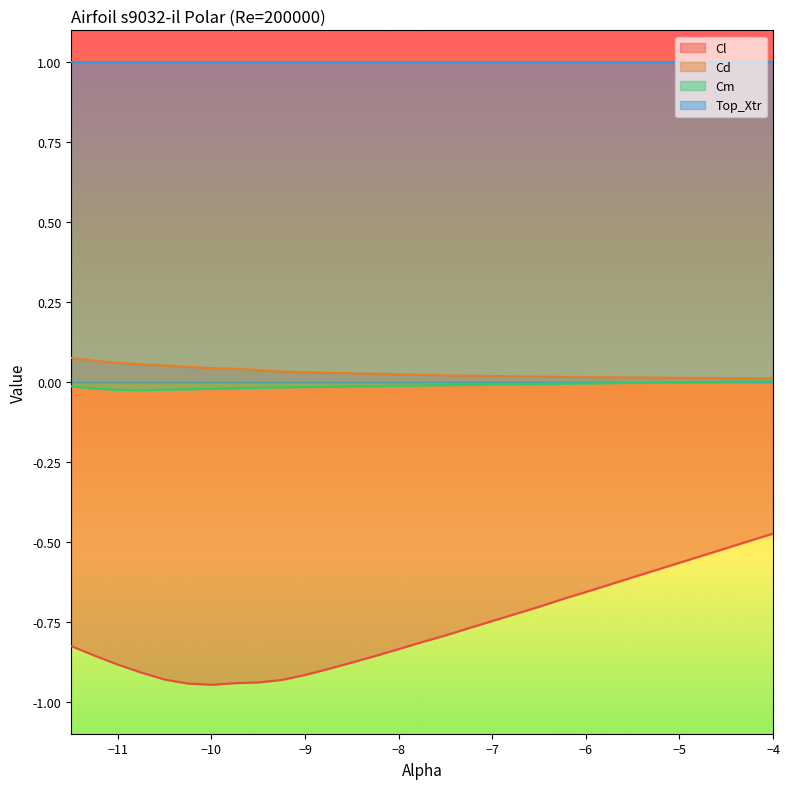

Which series changed the most between -8.75 and -5.5?

Cl